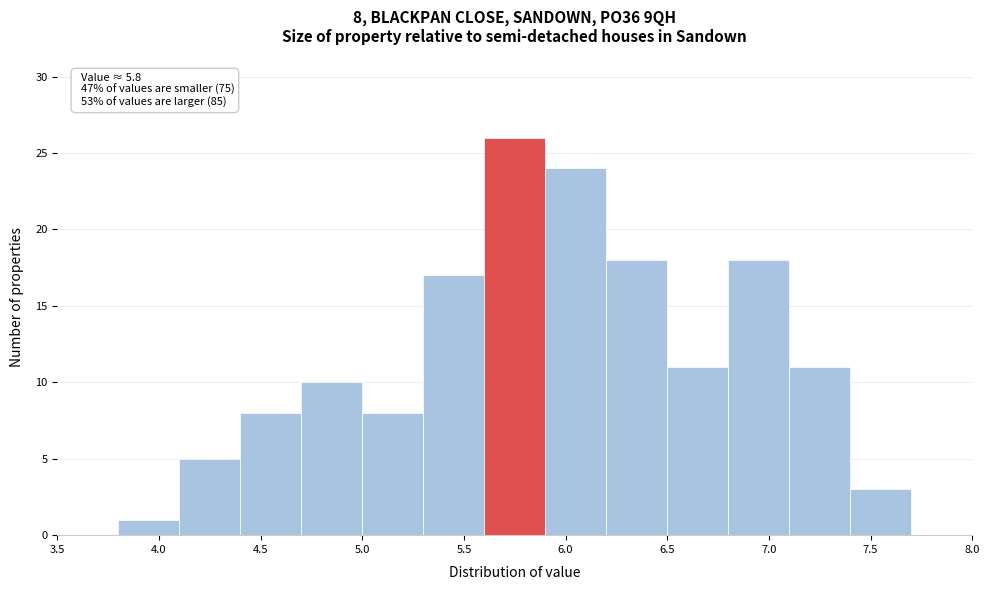

Which range on the x-axis has the tallest bar?

5.6 to 5.9